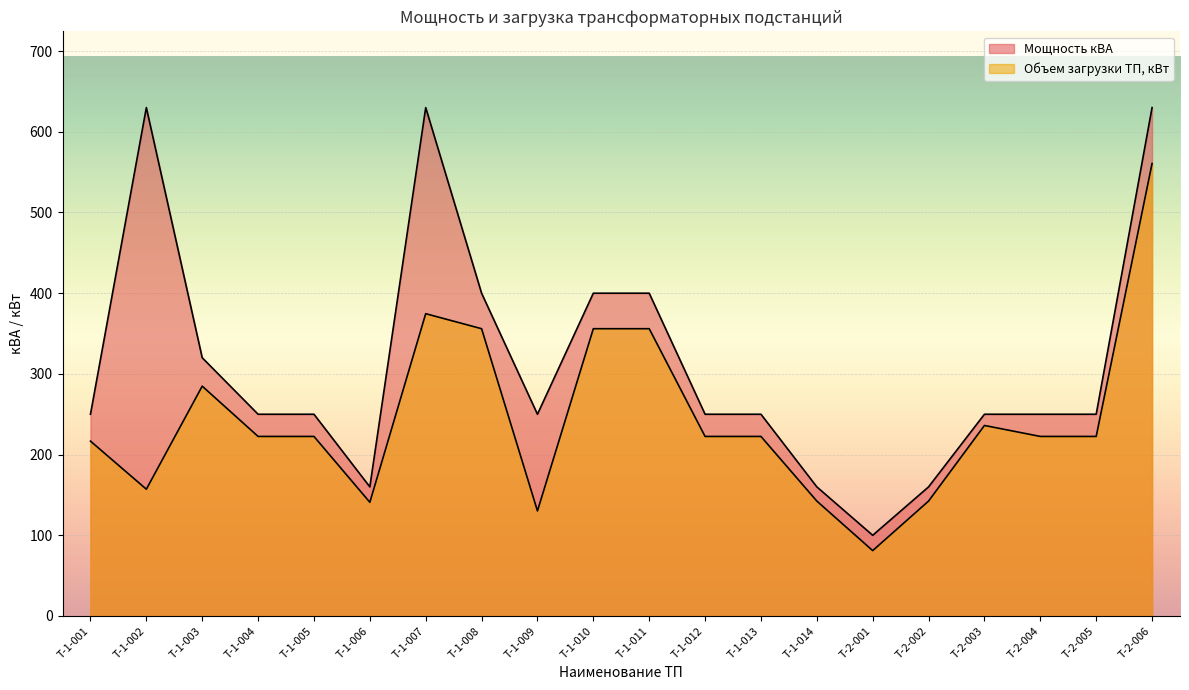

How many interior local valleys does the Мощность кВА series have?

3